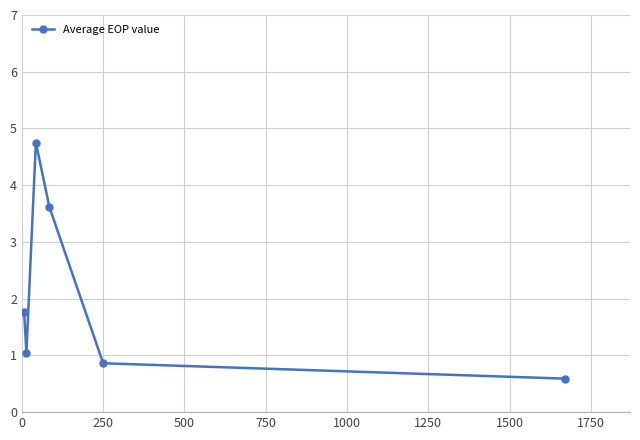

How many values are between 0 and 3?

4